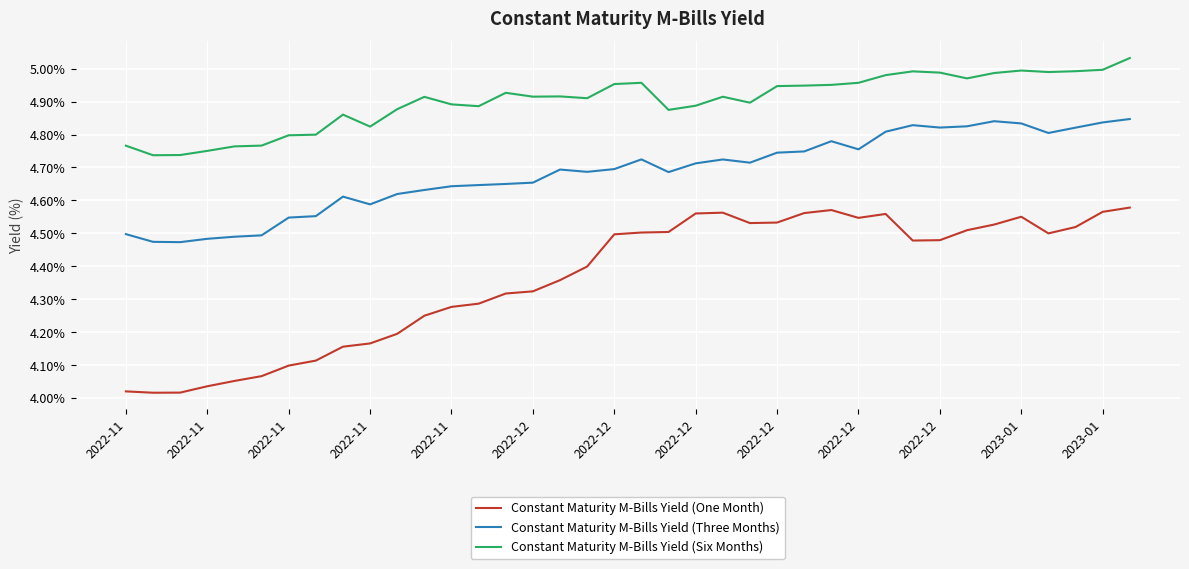

What is the difference between the maximum and minimum values in the Constant Maturity M-Bills Yield (Three Months) series?

0.4